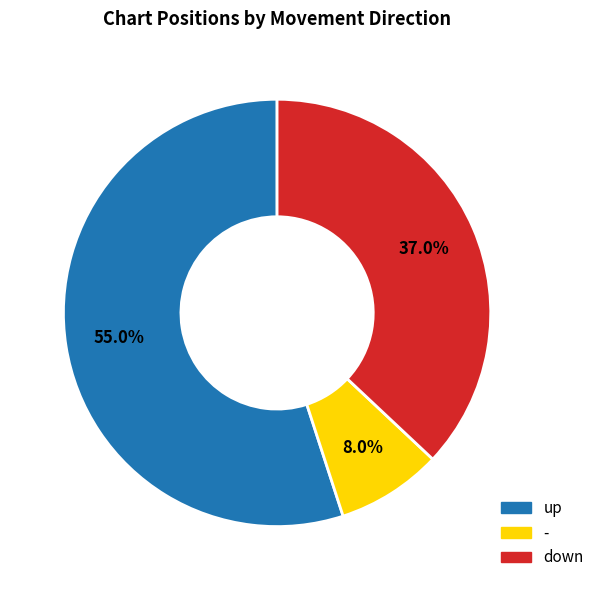

Is there a majority slice in this chart?

Yes